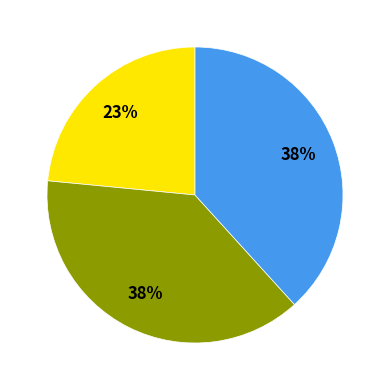

To the nearest percent, what is the average slice percentage?

33%